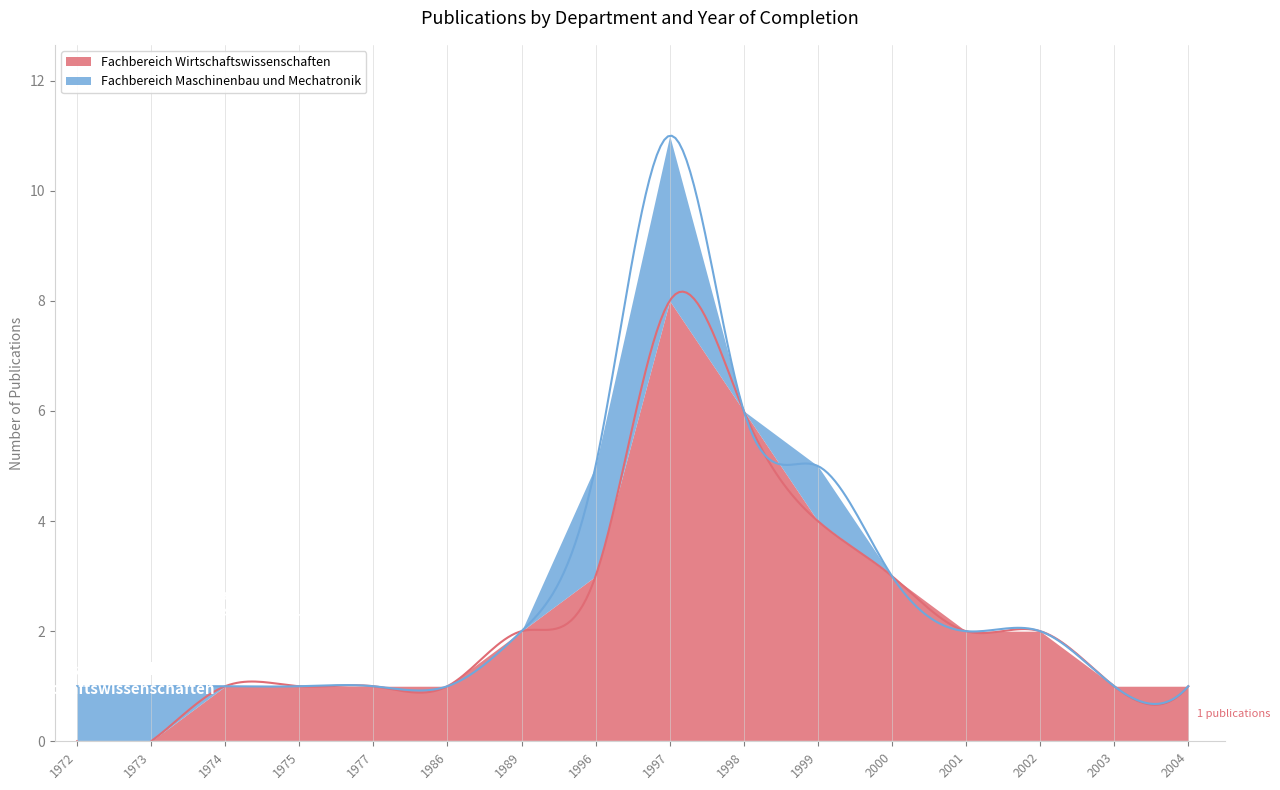

What is the approximate value of Fachbereich Maschinenbau und Mechatronik at 1996?

5